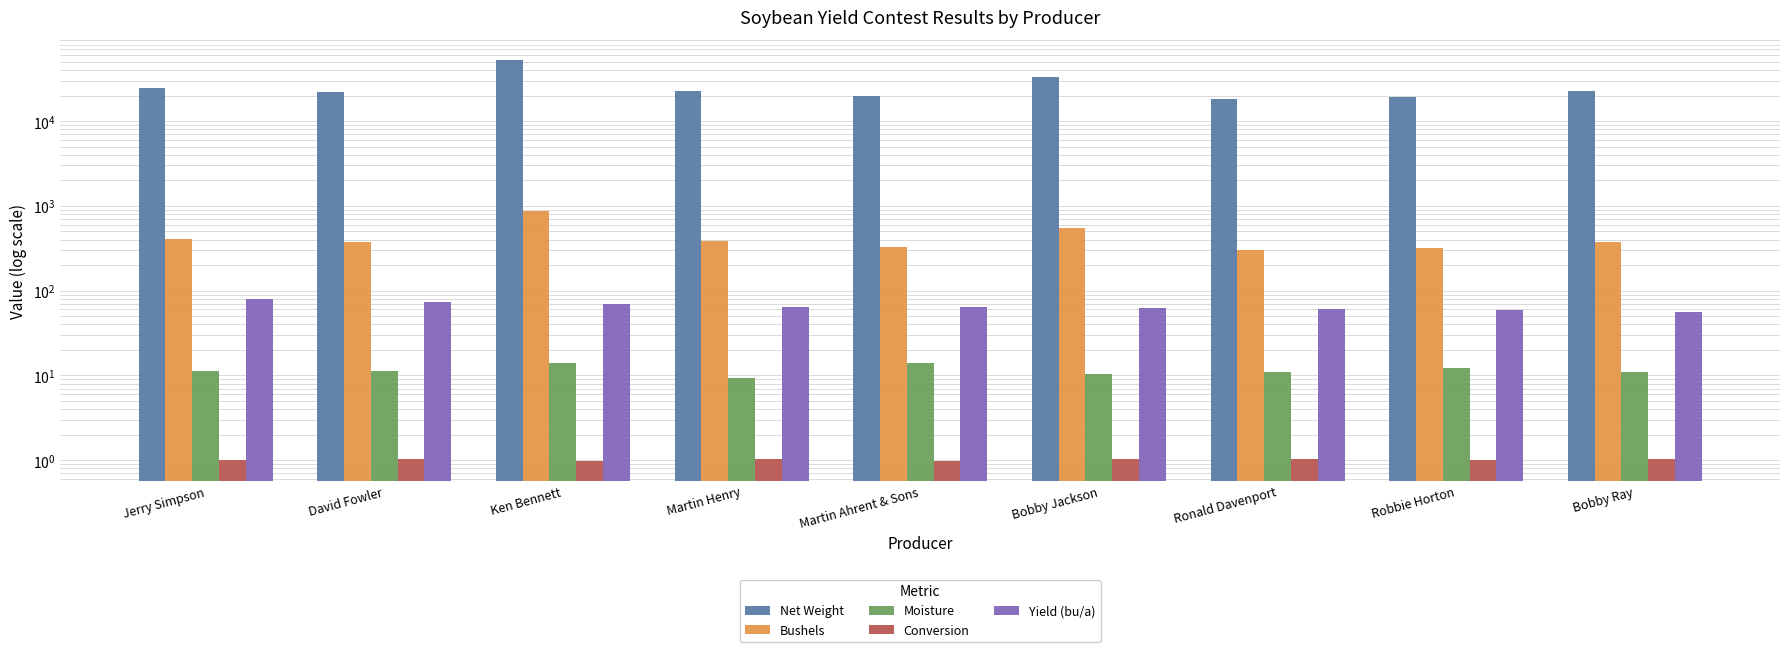

At which category is the sum across all series the highest?

Ken Bennett